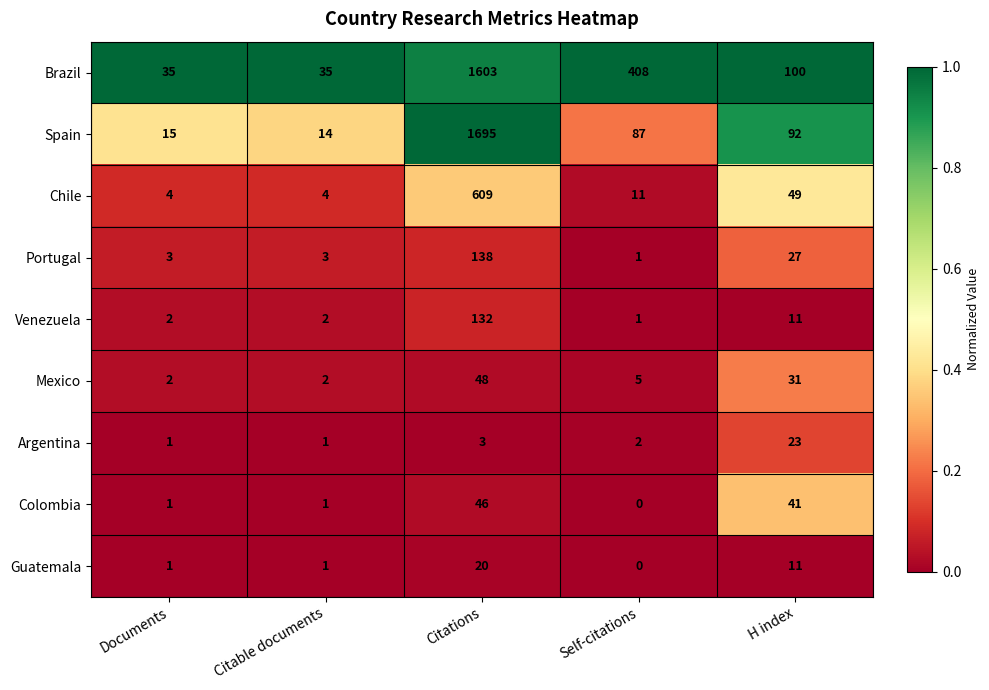

Which series has the widest spread of values?

Spain